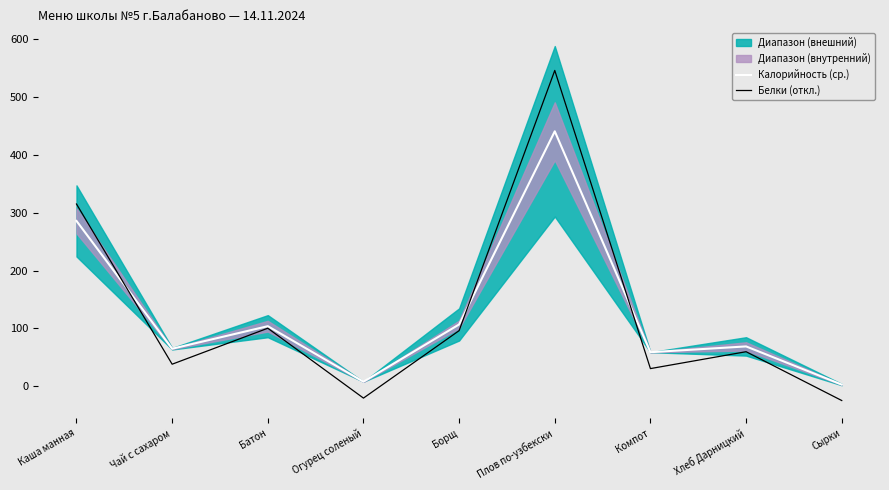

What is the difference between the Белки (откл.) values at Сырки and Огурец соленый?

4.2